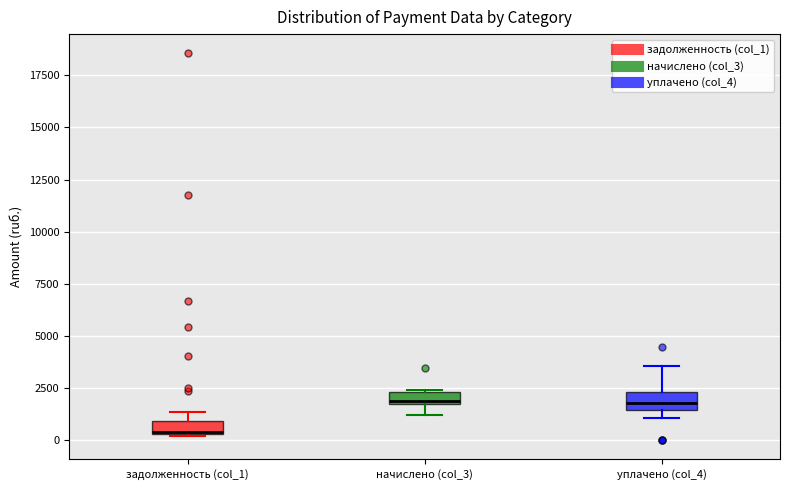

Which box's median line is the lowest?

задолженность (col_1)